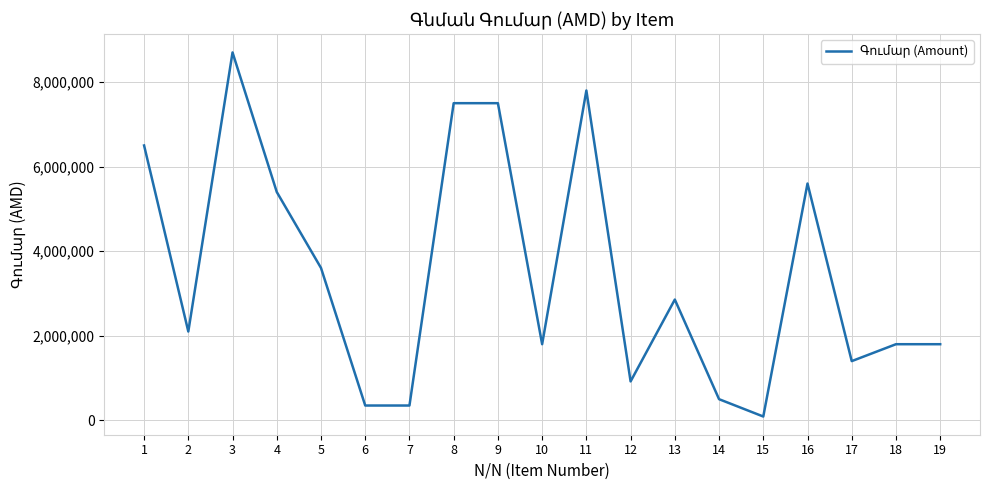

What is the change in value from 2 to 5?

+1503600